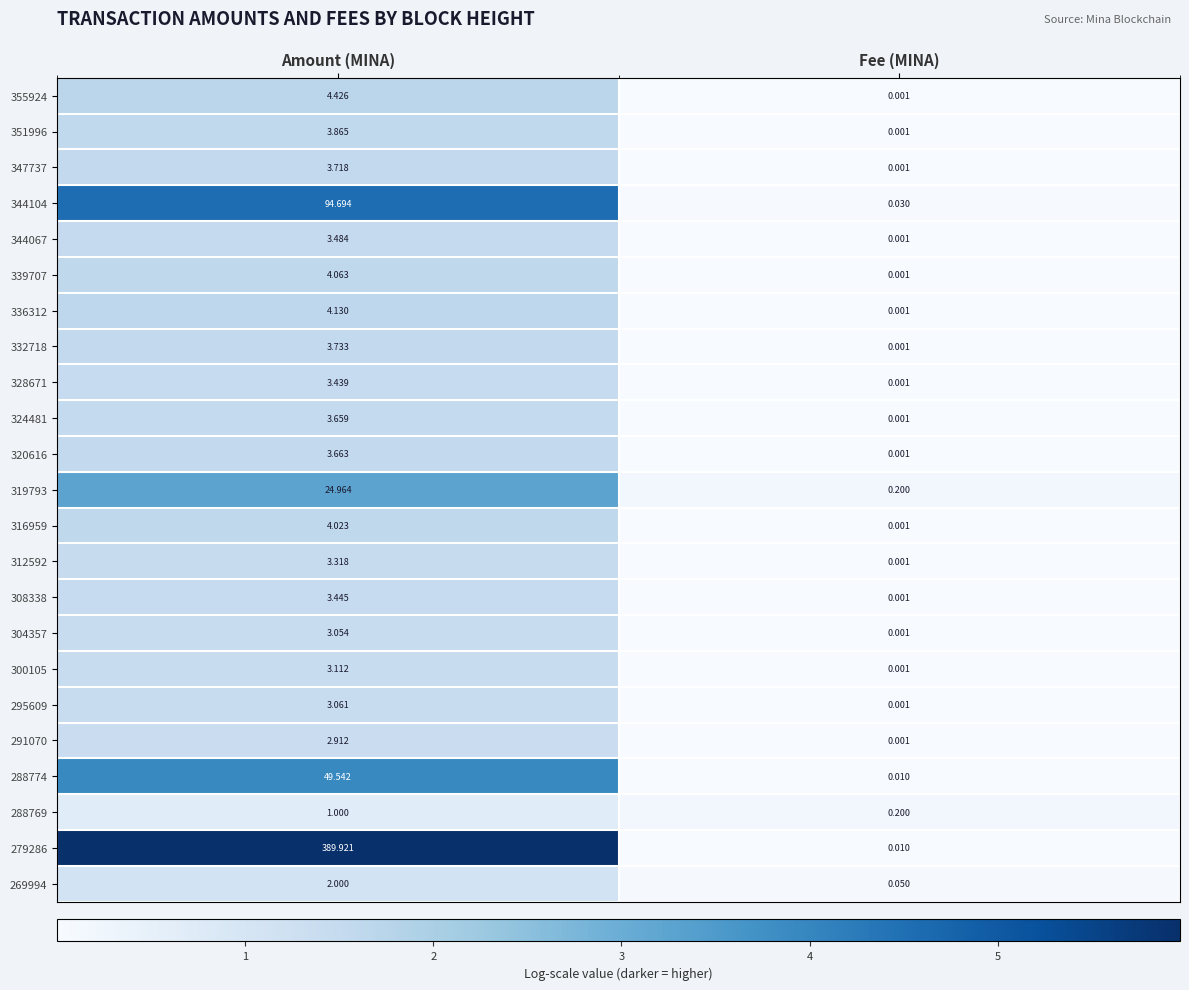

At which label is 312592 closest to 1?

Fee (MINA)